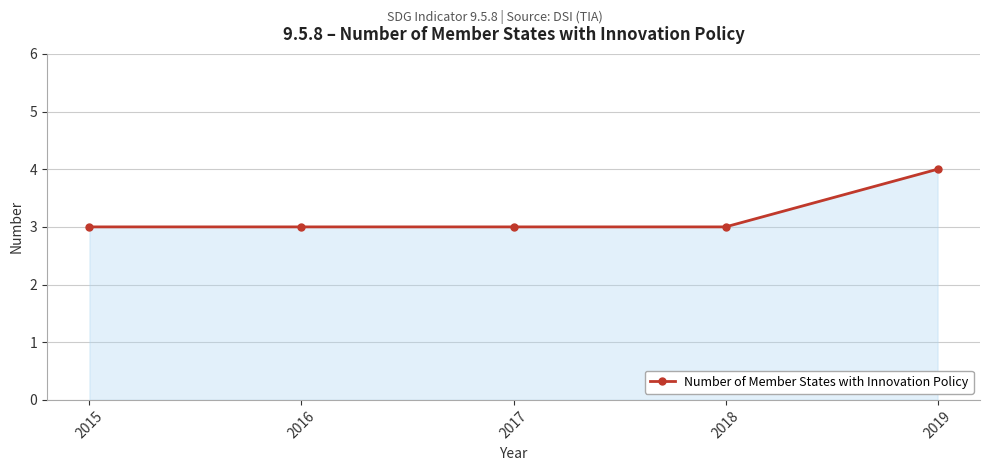

Count the number of data series in this chart.

1